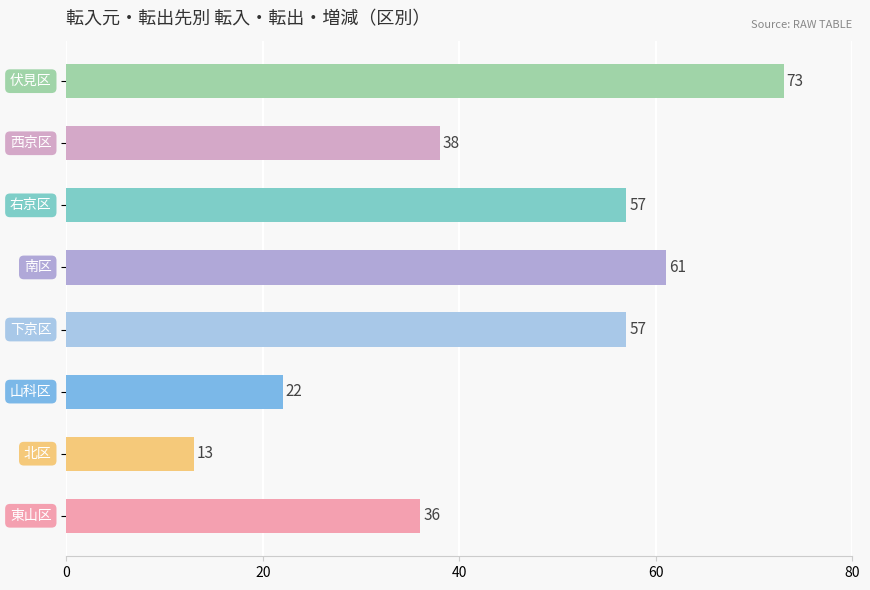

Reading bottom to top, transcribe all the data shown in this chart.

36	13	22	57	61	57	38	73